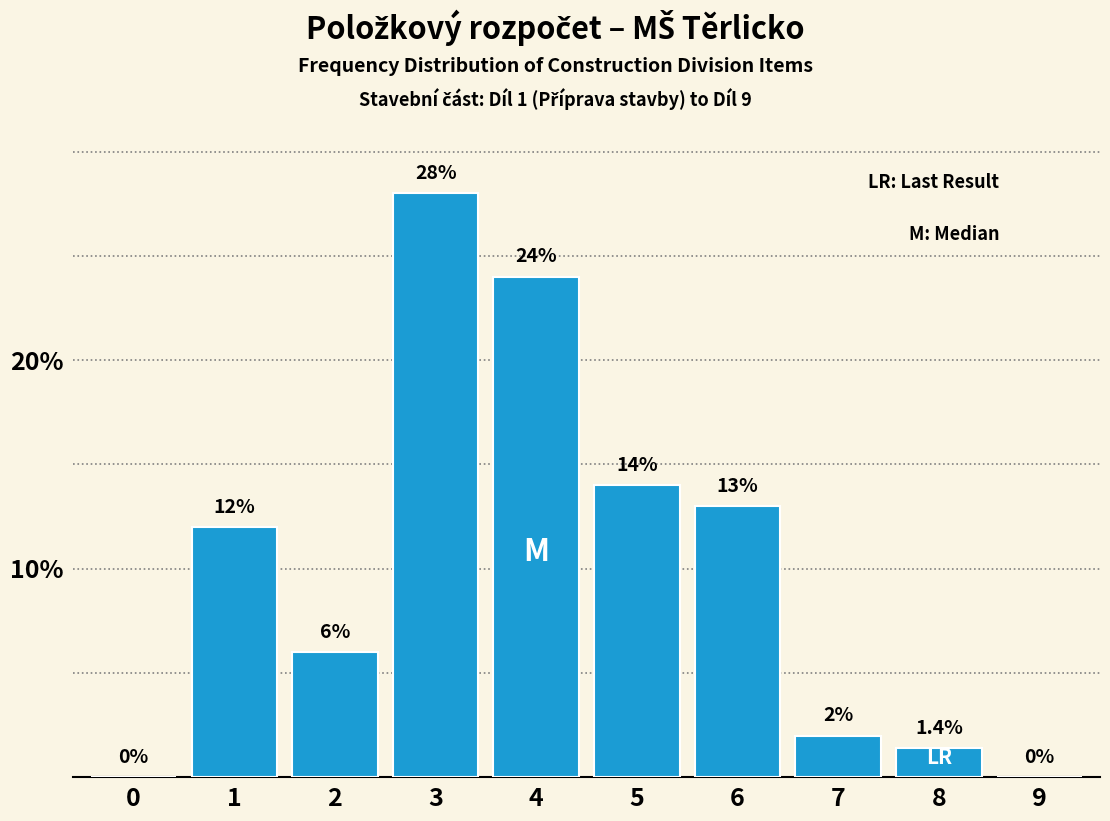

Reading left to right, transcribe all the data shown in this chart.

0=0.0	1=12.0	2=6.0	3=28.0	4=24.0	5=14.0	6=13.0	7=2.0	8=1.4	9=0.0